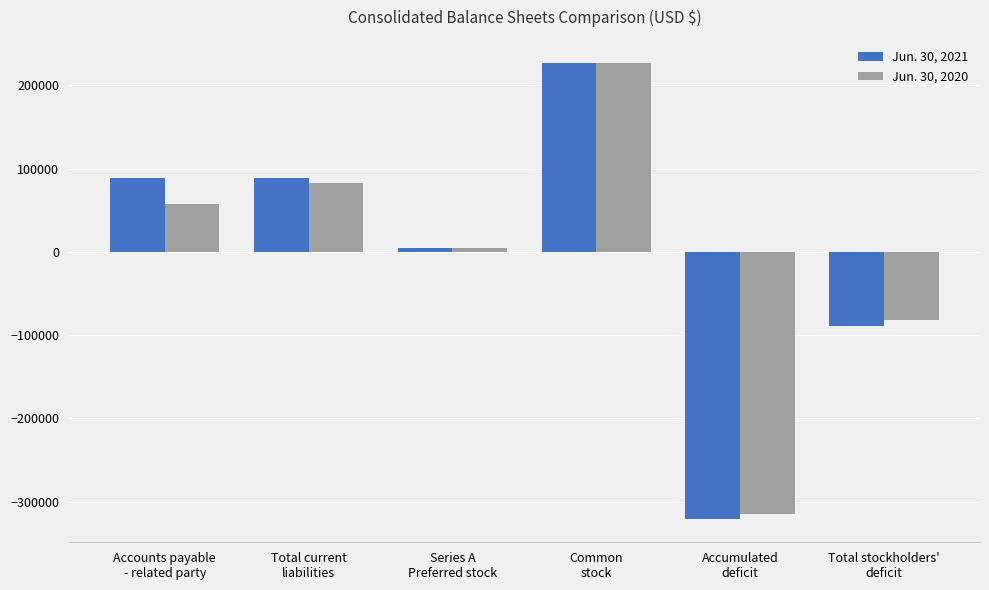

Rank the series by their average value, from lowest to highest.

Jun. 30, 2020, Jun. 30, 2021